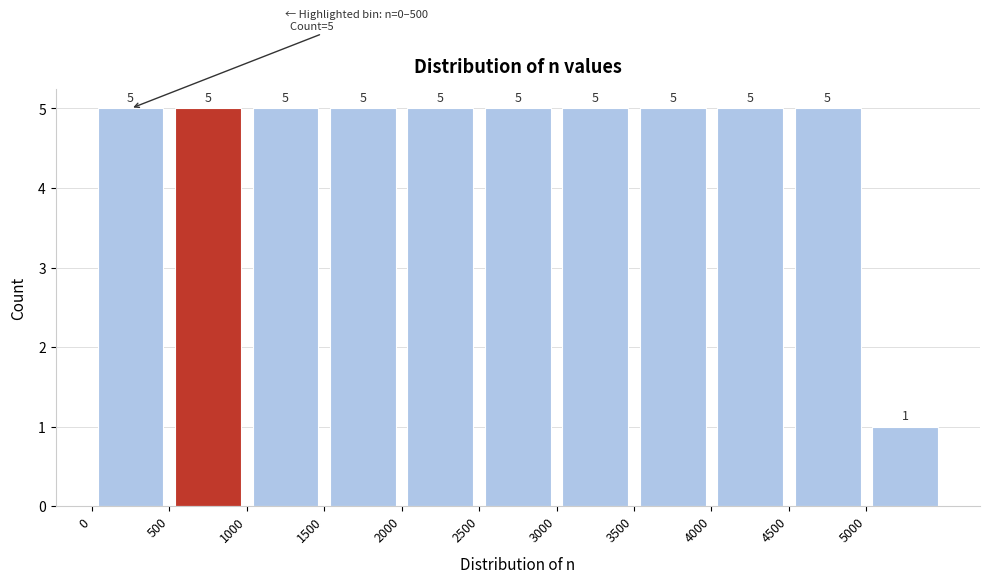

Reading left to right, list every bar in this chart as the range it spans on the x-axis followed by its height.

0 to 500: 5
500 to 1000: 5
1000 to 1500: 5
1500 to 2000: 5
2000 to 2500: 5
2500 to 3000: 5
3000 to 3500: 5
3500 to 4000: 5
4000 to 4500: 5
4500 to 5000: 5
5000 to 5500: 1